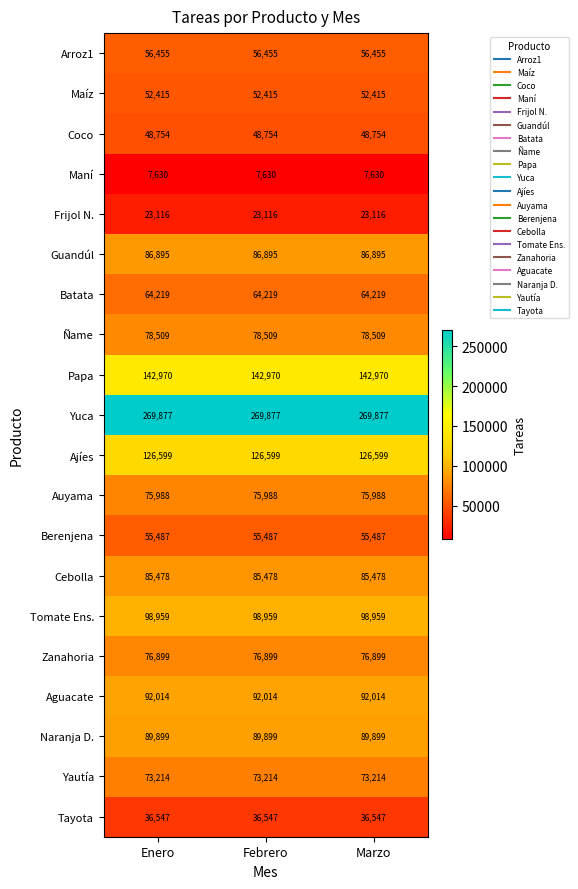

The Batata series shows 64219 at Enero. True or false?

True